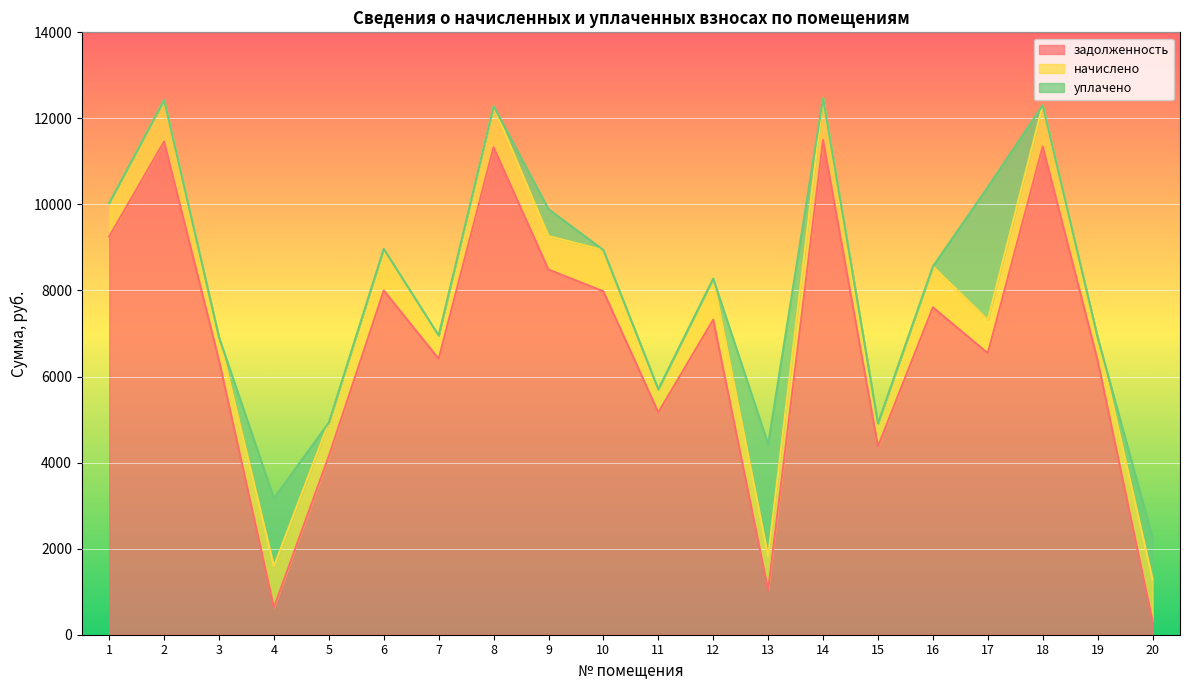

At which label does задолженность first exceed 7321?

1